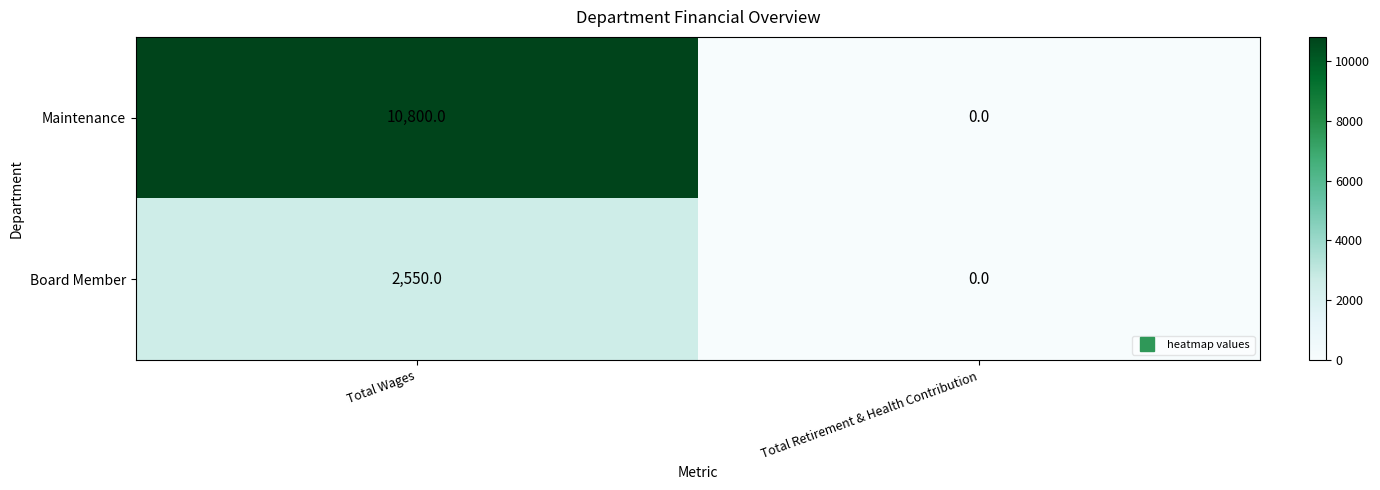

At which category is the sum across all series the highest?

Total Wages